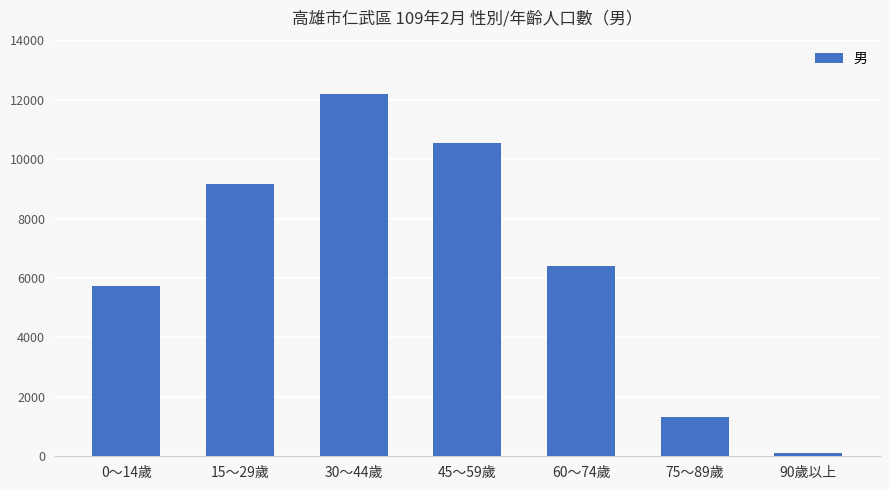

What is the difference between the maximum and minimum values?

12090